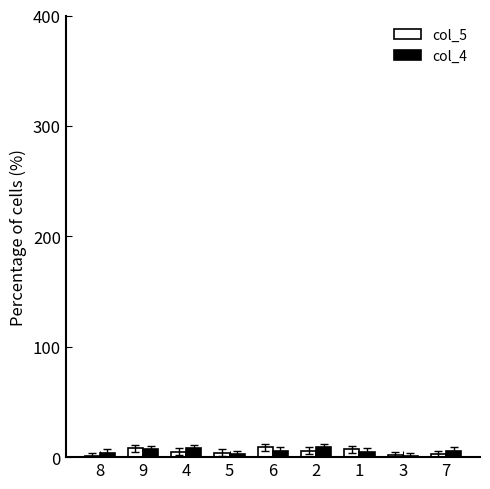

What are all the series names shown in the legend?

col_5, col_4